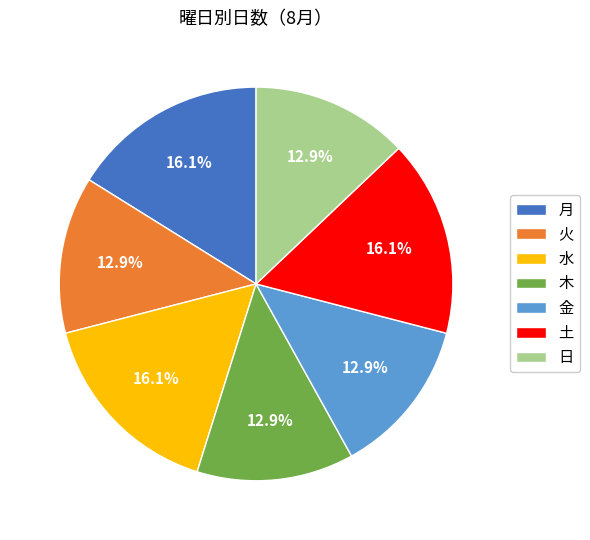

What is the total percentage of 木 and 月?

29.0%